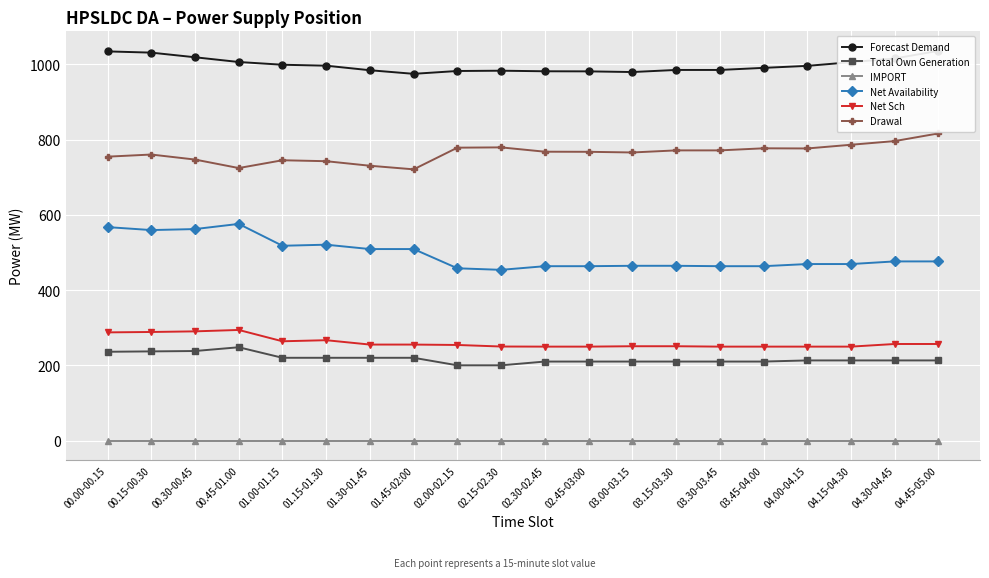

What is the sum of the Drawal values at 00.45-01.00 and 00.00-00.15?

1479.6